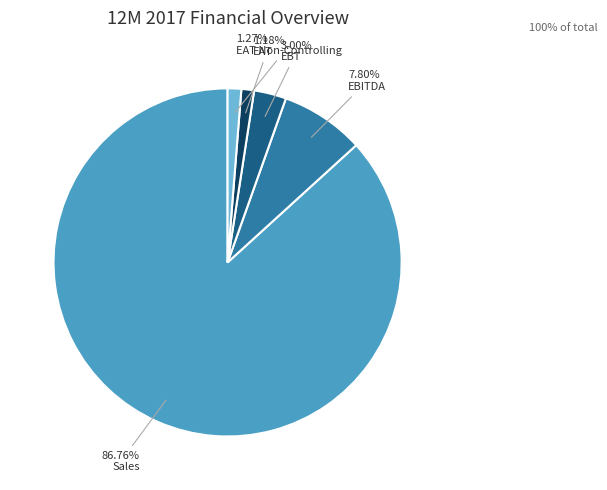

What is the ratio of the value at Sales to the value at EBITDA?

11.1